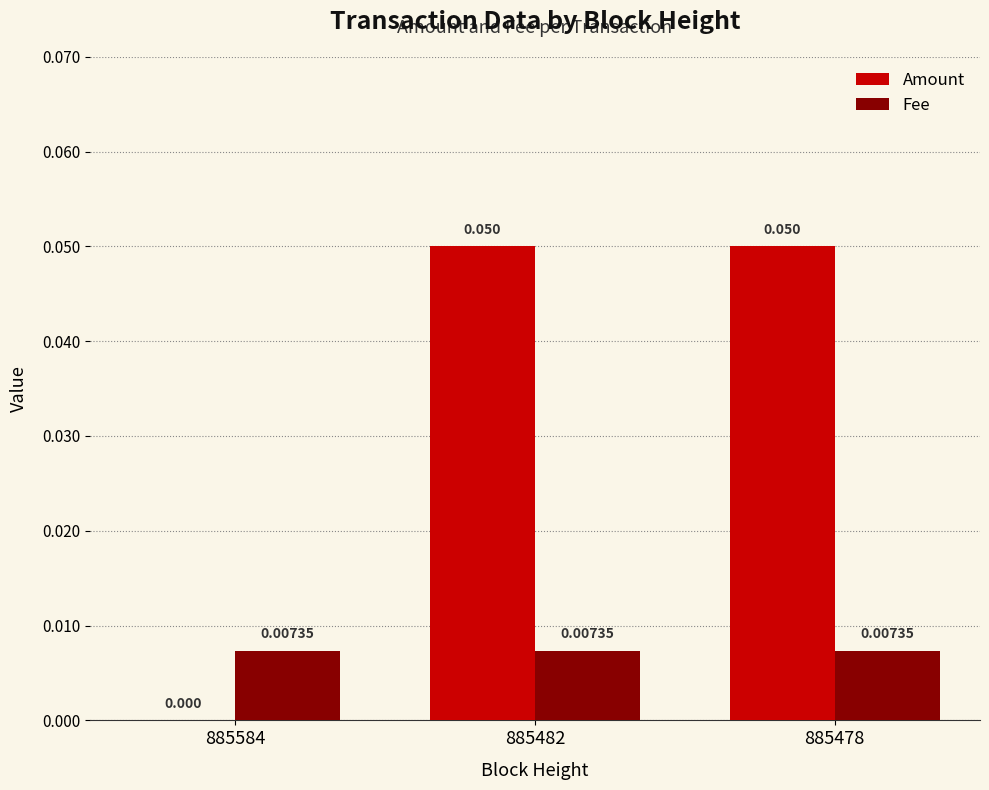

Between 885584 and 885478, which series saw the biggest shift?

Amount